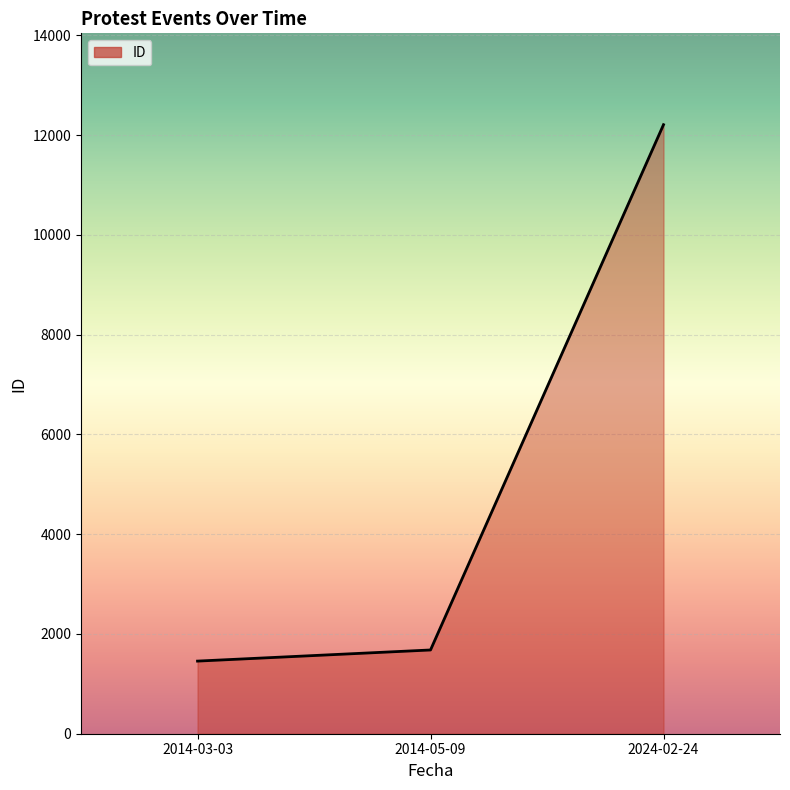

Rank the categories by value from highest to lowest.

2024-02-24, 2014-05-09, 2014-03-03